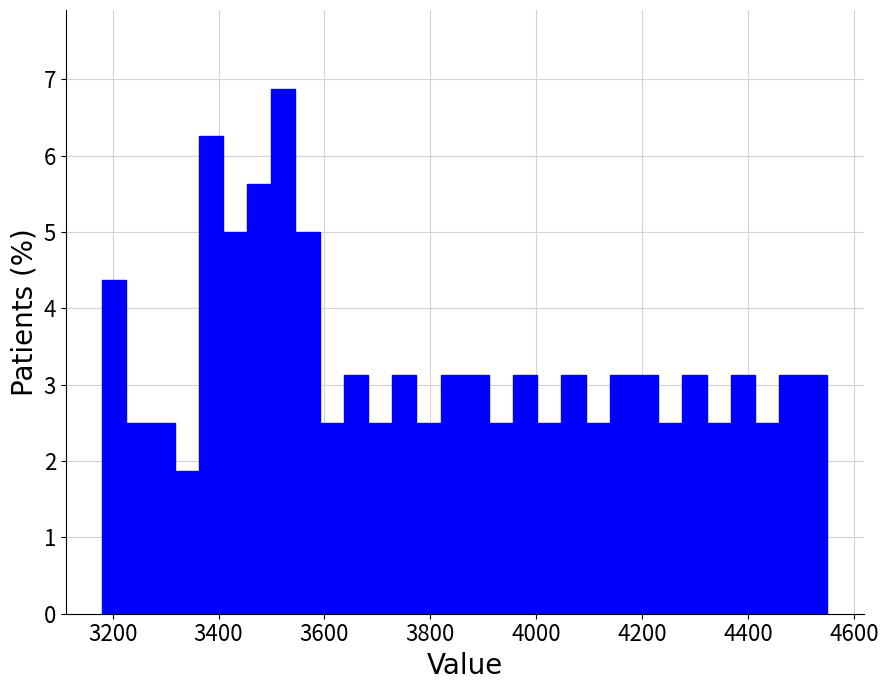

Read against the x-axis, roughly where is the centre of the tallest bar?

3520